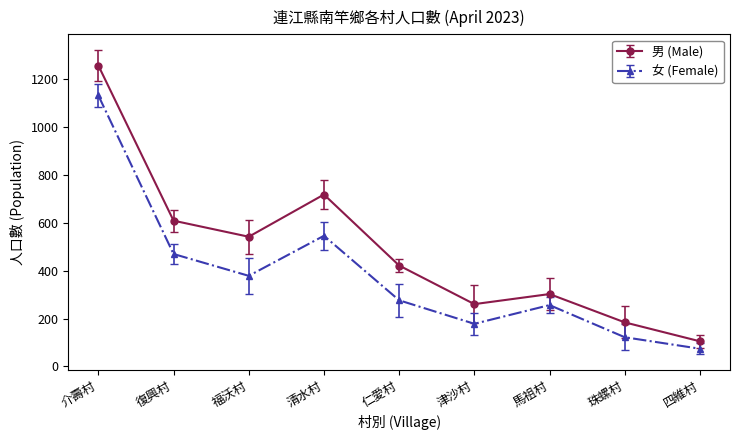

How many distinct data groups are displayed?

2